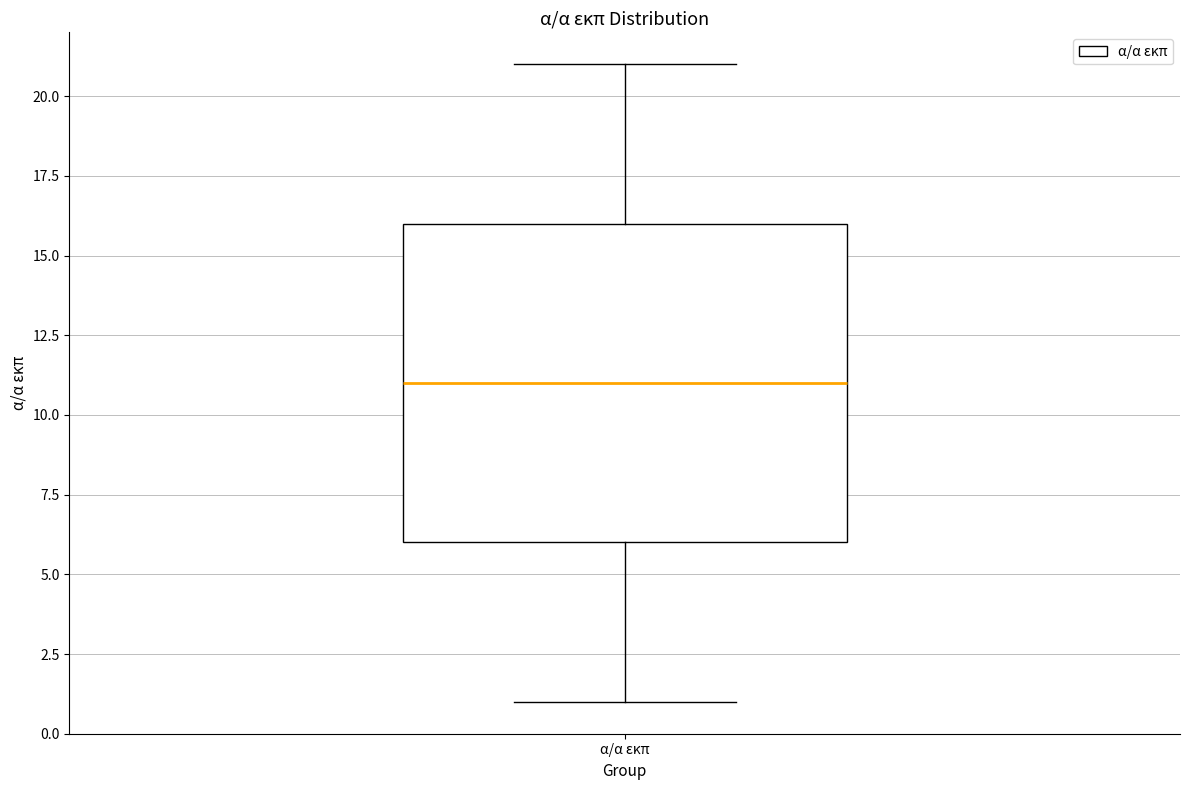

Read this box plot against the y-axis: the position of the median line, the range covered by the box, and the ends of both whiskers. The values are not printed on the chart, so give them approximately, as read against the axis.

median 11, box 6 to 16, whiskers 1 to 21